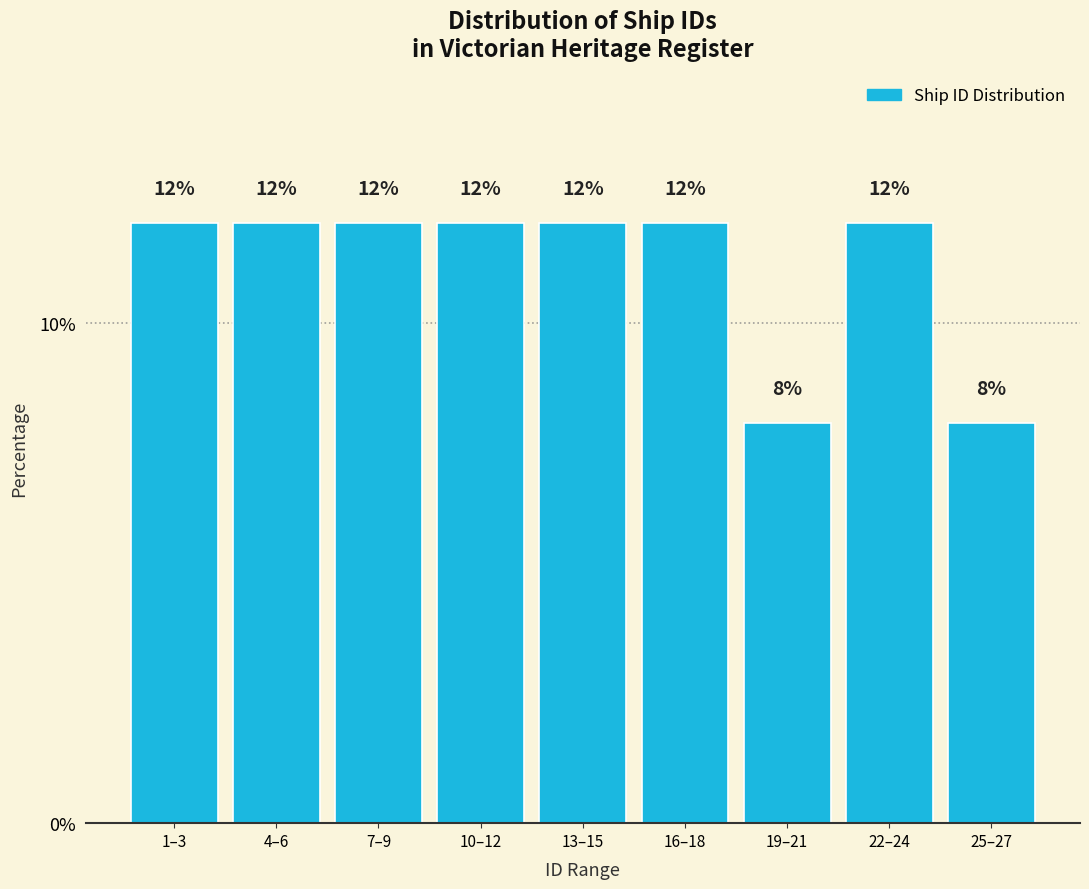

Reading left to right, extract all data points from this chart.

1–3=12	4–6=12	7–9=12	10–12=12	13–15=12	16–18=12	19–21=8	22–24=12	25–27=8